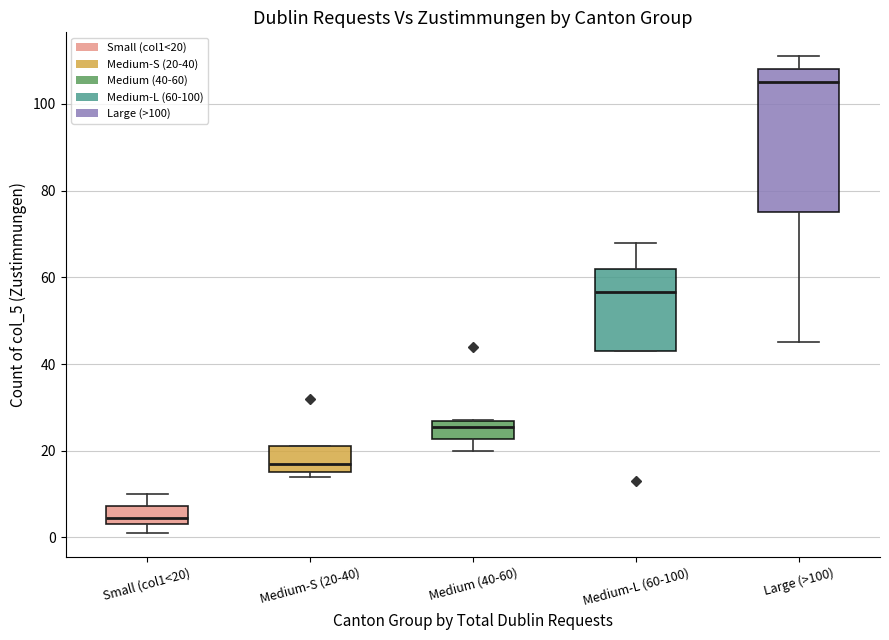

Which box is the tallest, from its lower edge to its upper edge?

Large (>100)